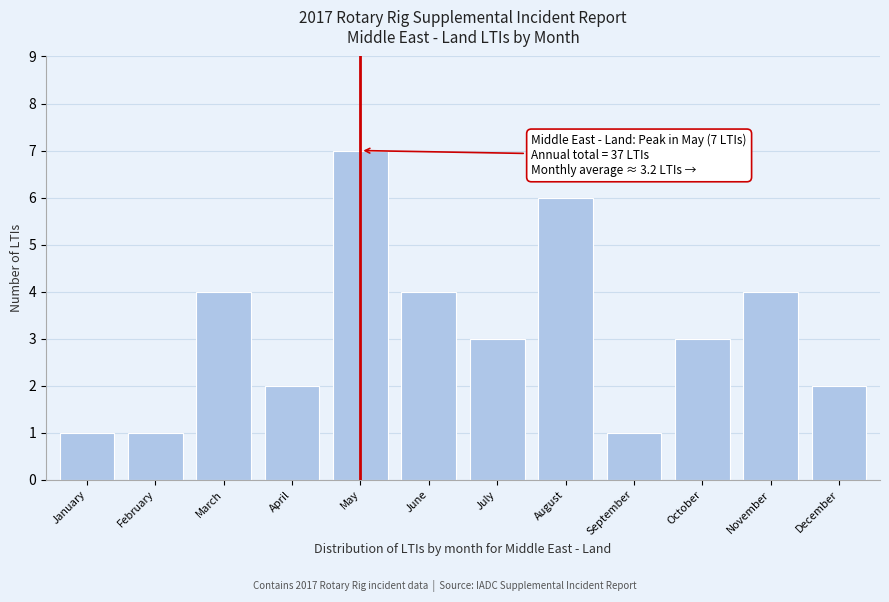

Reading left to right, what are all the values shown in this chart?

January=1	February=1	March=4	April=2	May=7	June=4	July=3	August=6	September=1	October=3	November=4	December=2